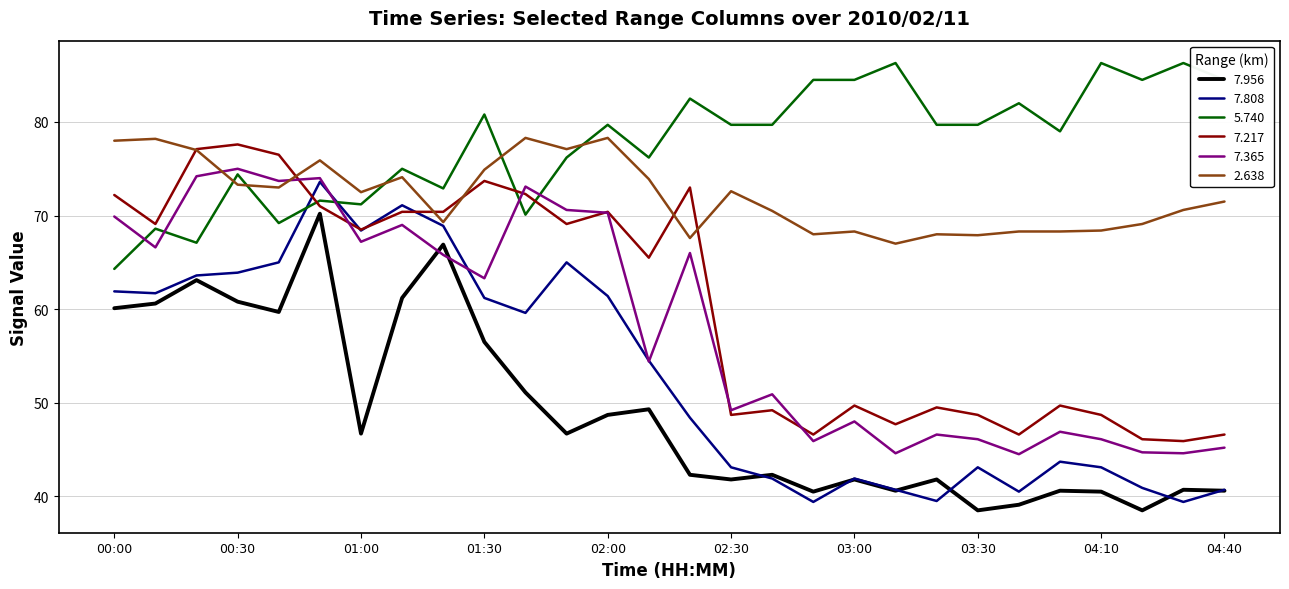

Which series has the widest spread of values?

7.808